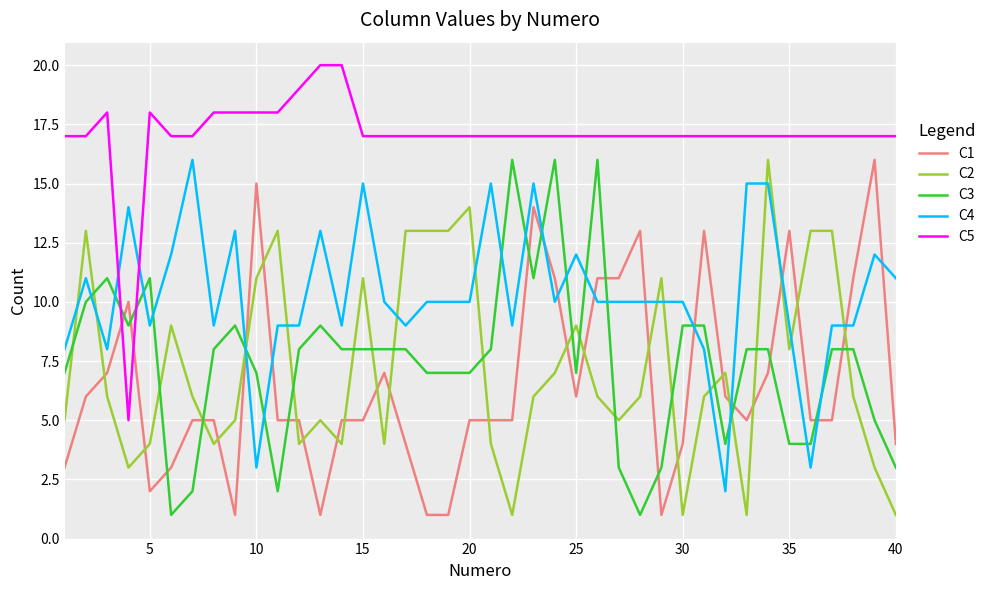

Count the number of data series in this chart.

5